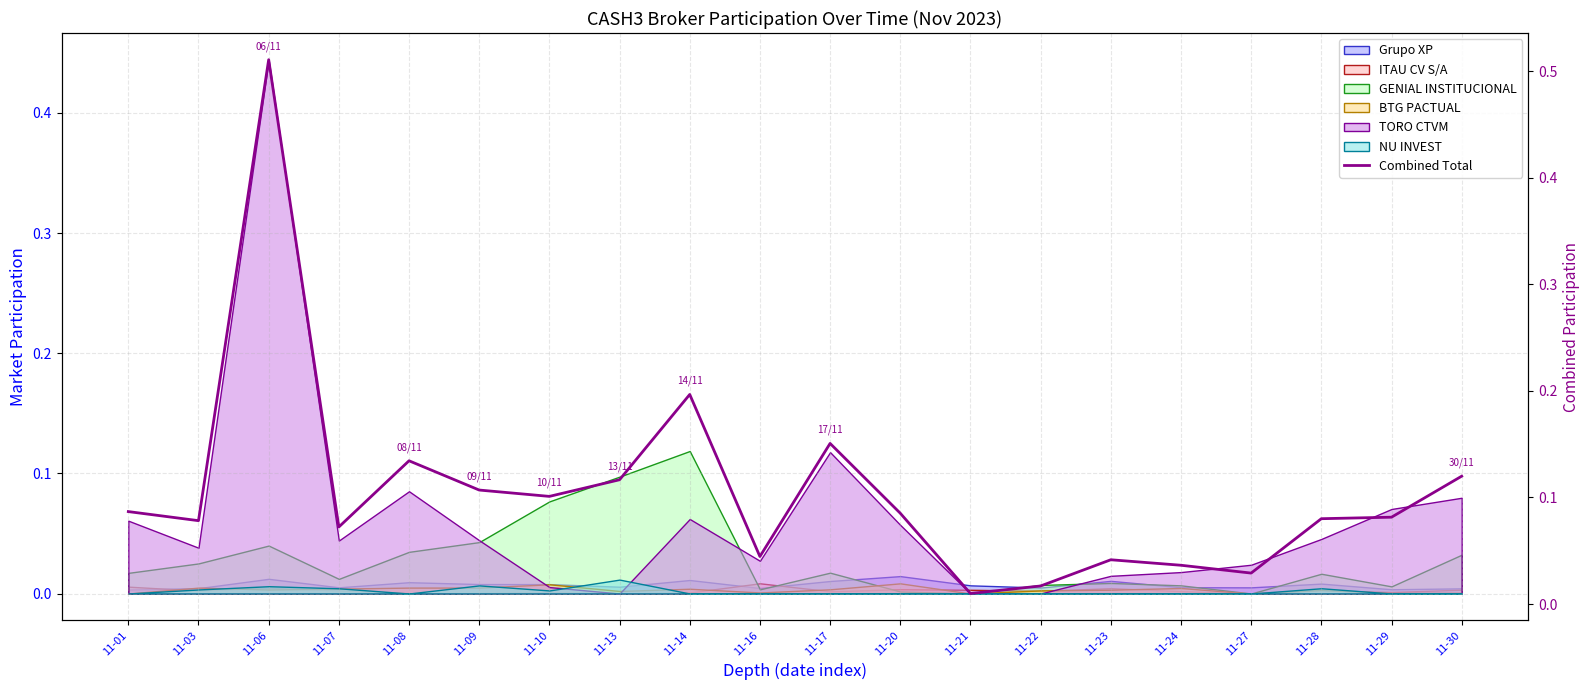

What is the average value?

0.1